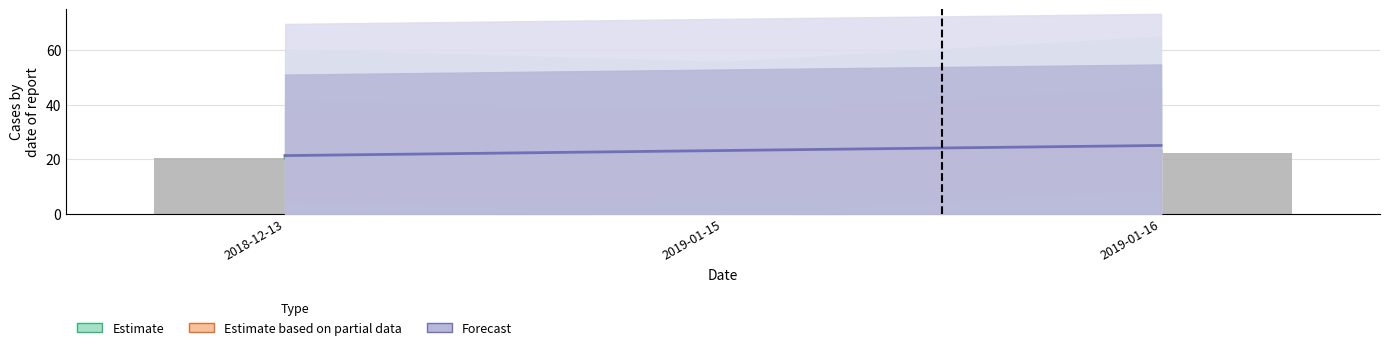

What position from the left is 2019-01-15?

2